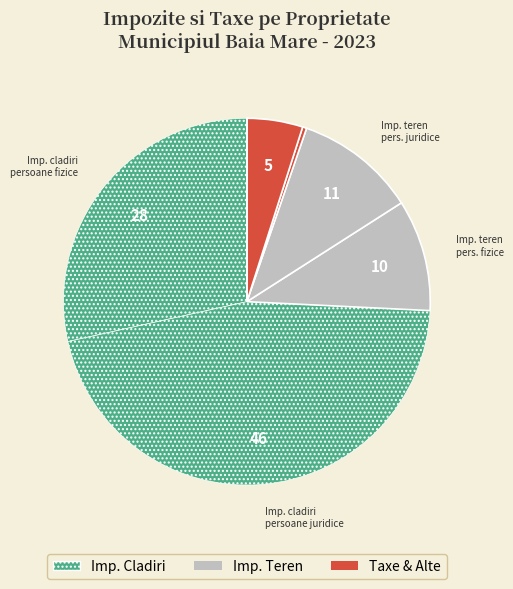

Is there any slice that represents more than half of the pie?

No